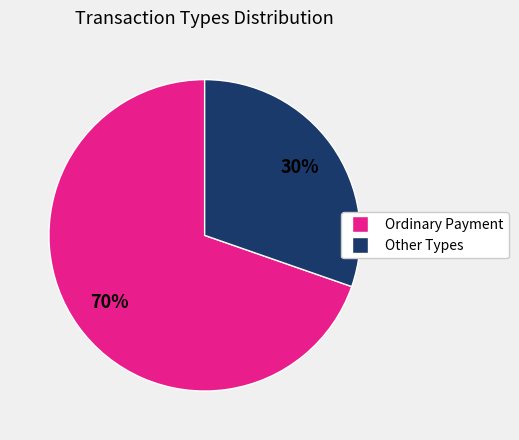

To the nearest percent, what is the average slice percentage?

50%